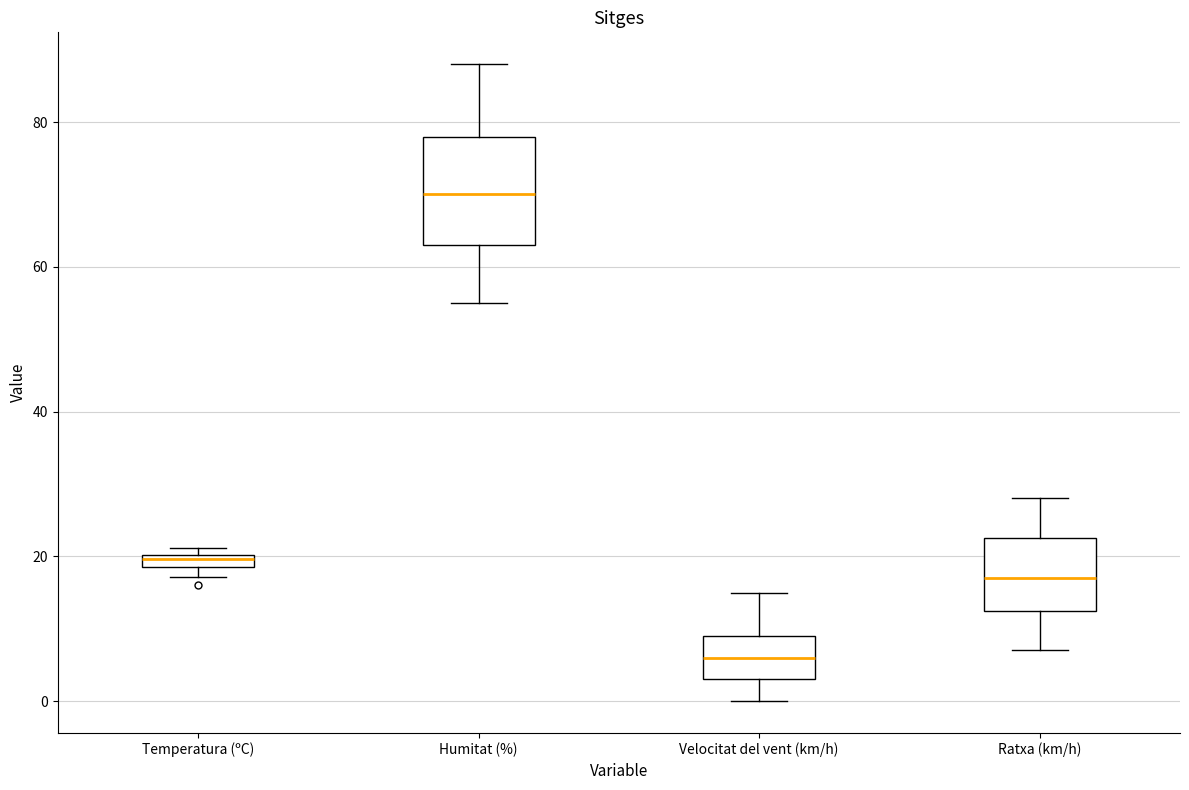

Where does the median line of the box for Humitat (%) sit on the y-axis? The values are not printed on the chart, so give them approximately, as read against the axis.

70